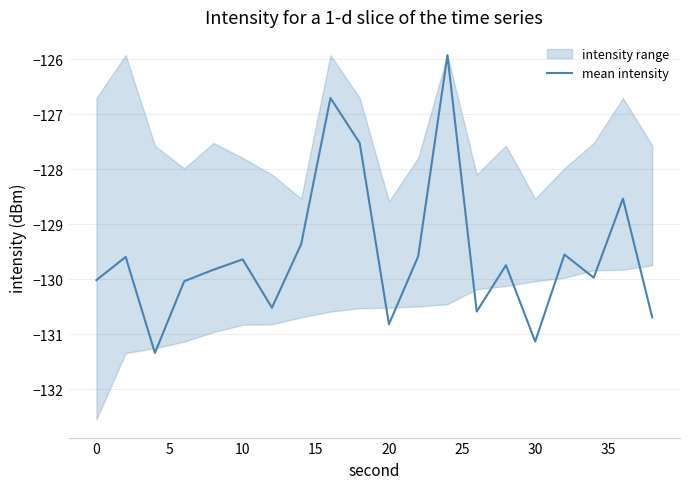

Is it true that mean intensity equals -131.1 at 30?

True